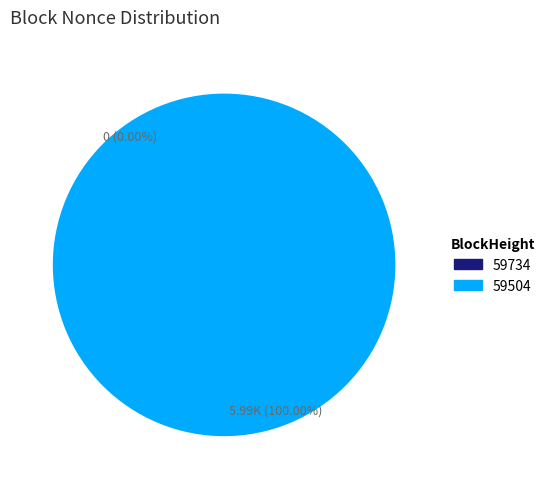

The 59504 slice represents 99% of the pie. True or false?

False